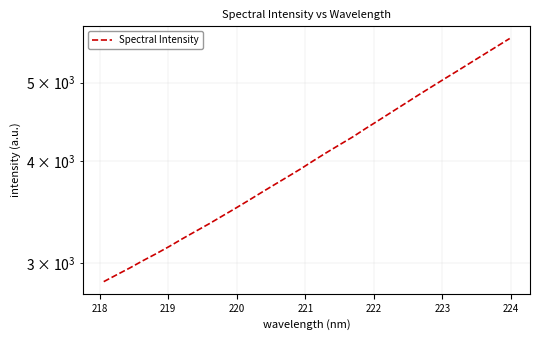

True or false: the data has more than 0 interior local peaks.

False